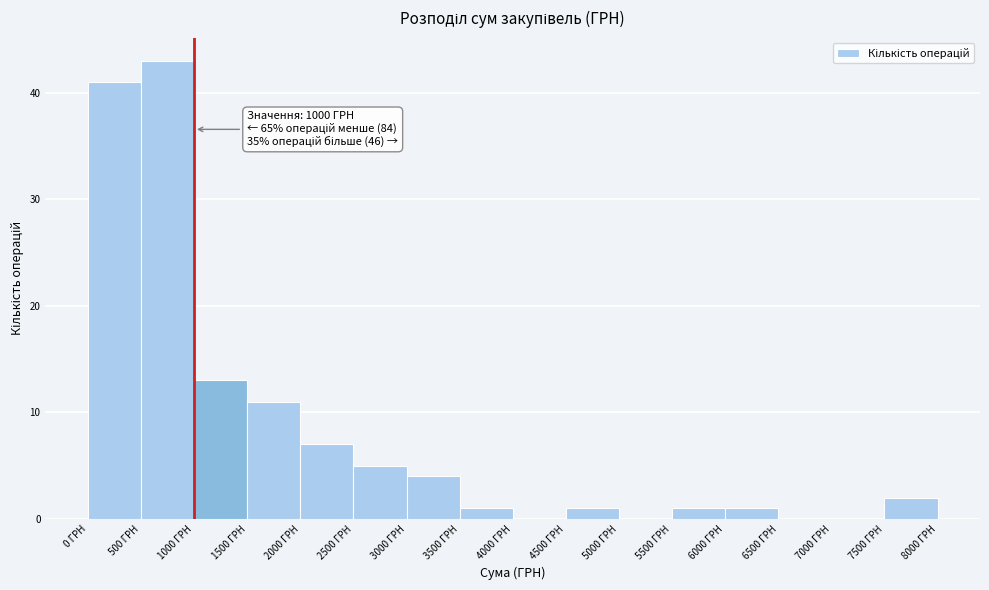

Which range on the x-axis has the tallest bar?

500 to 1000